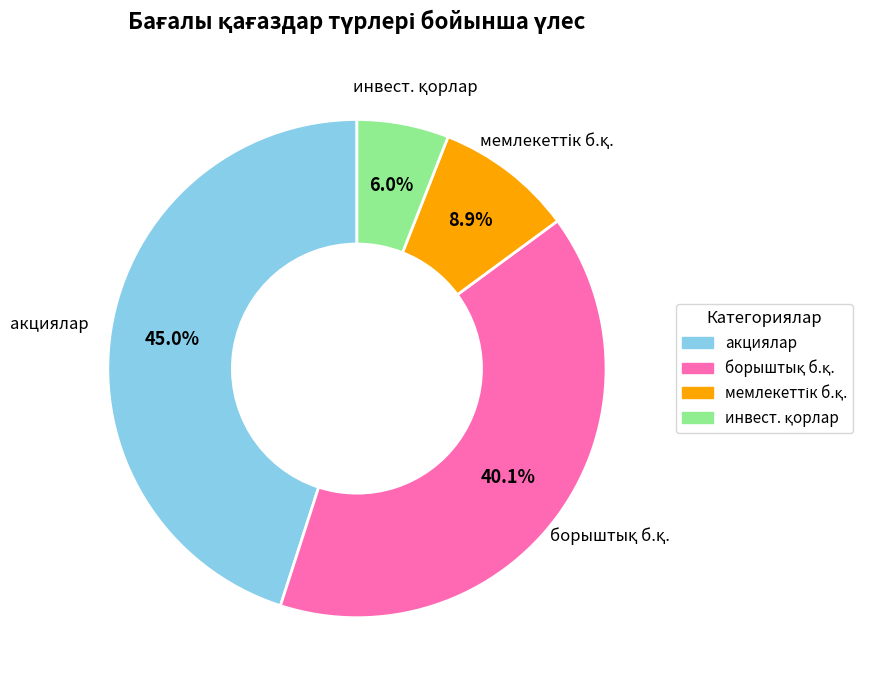

How many slices are in this pie chart?

4